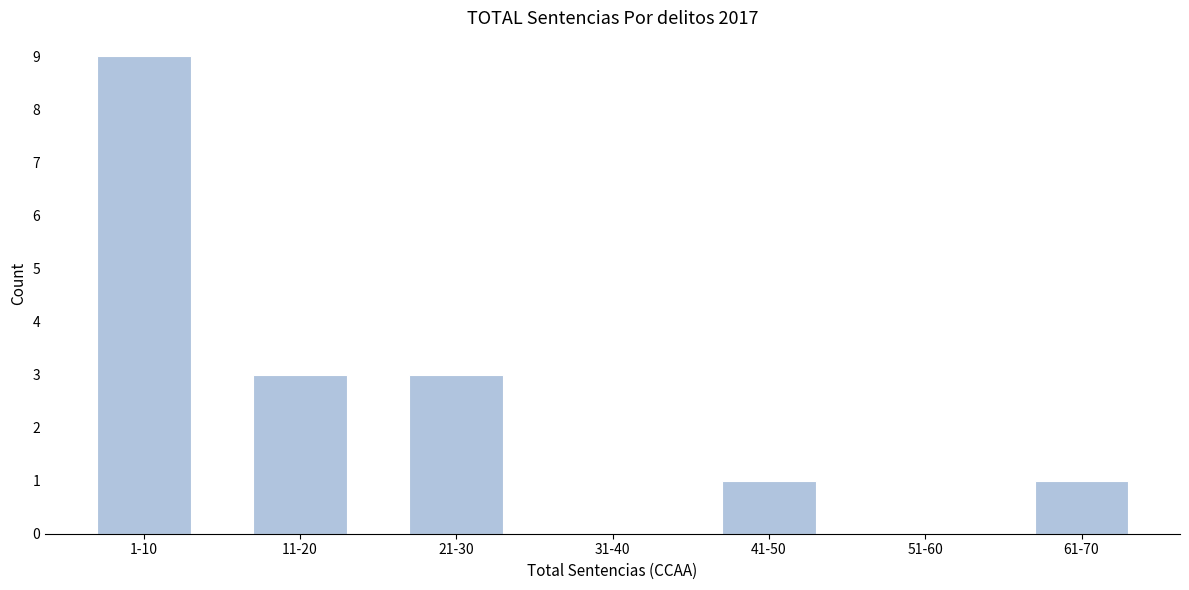

Reading left to right, transcribe all the data shown in this chart.

1-10=9	11-20=3	21-30=3	31-40=0	41-50=1	51-60=0	61-70=1